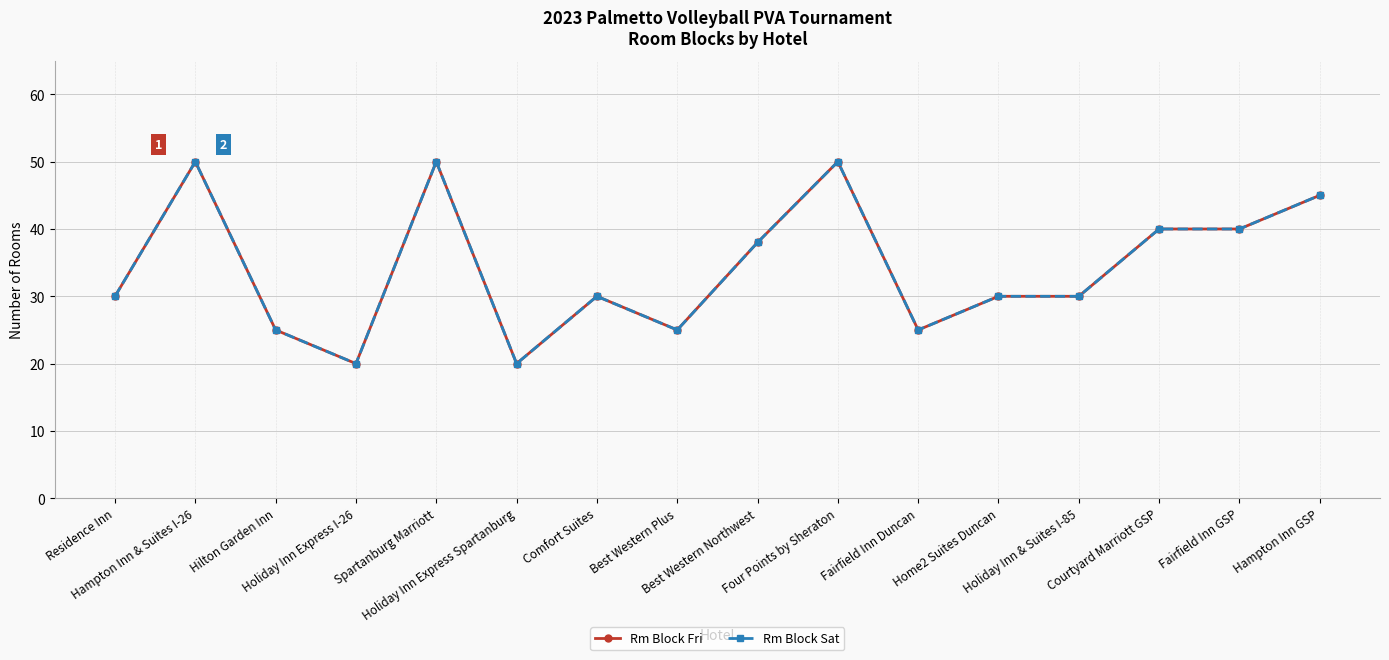

What is the sum of all Rm Block Sat values?

548